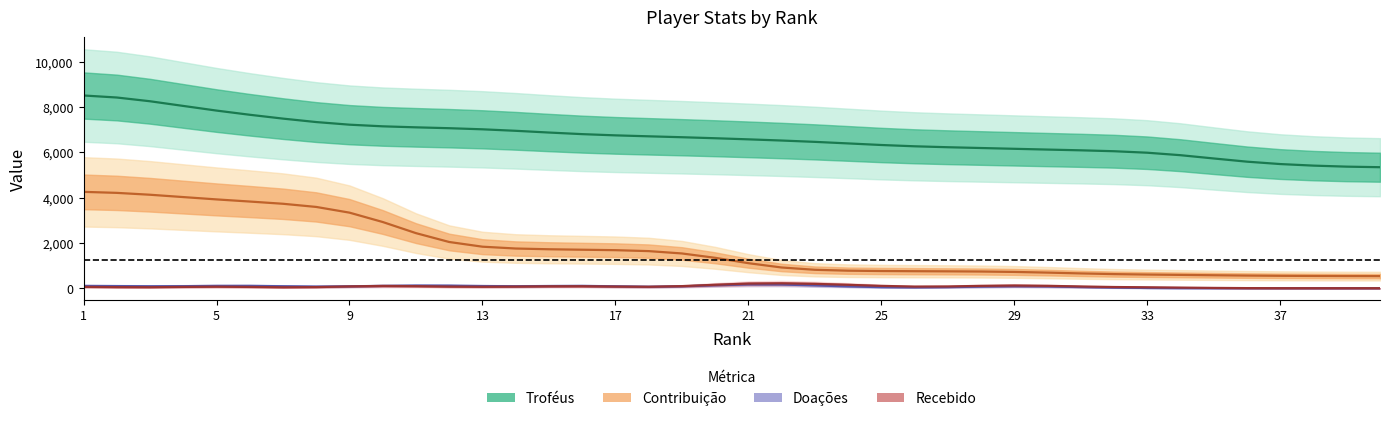

What is the average value of the Troféus series?

6670.8